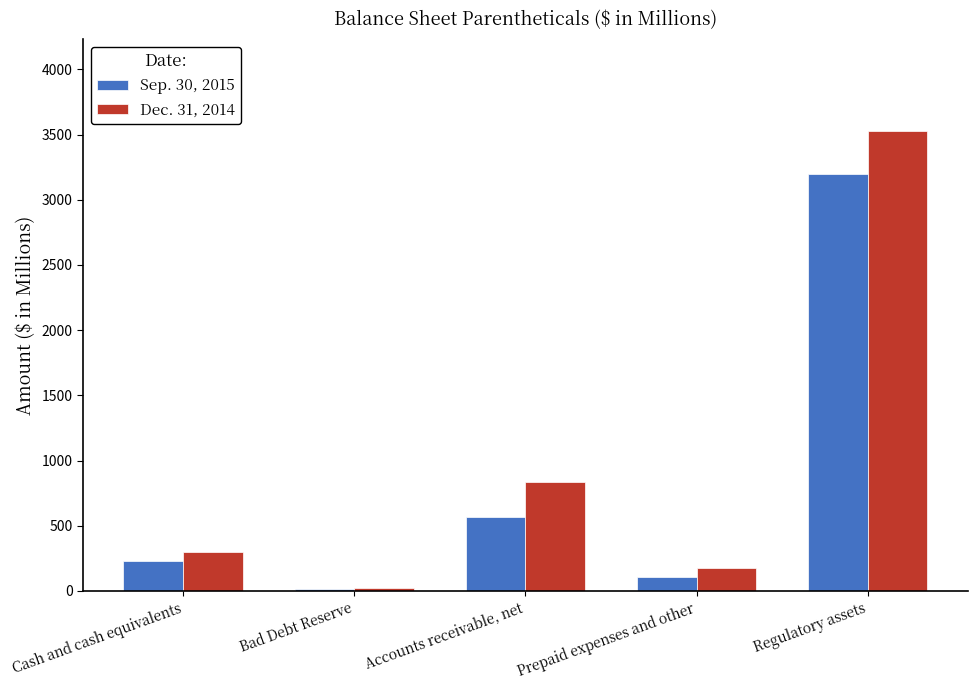

Which series has the largest total across all categories?

Dec. 31, 2014